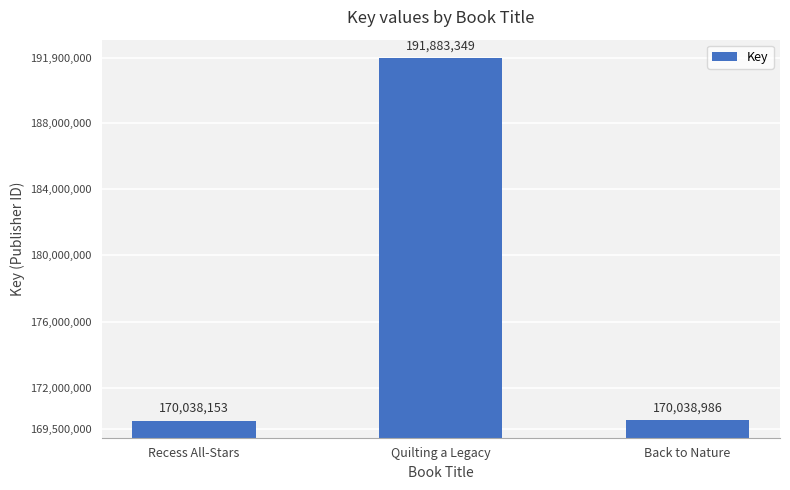

List the labels in order of value, largest first.

Quilting a Legacy, Back to Nature, Recess All-Stars